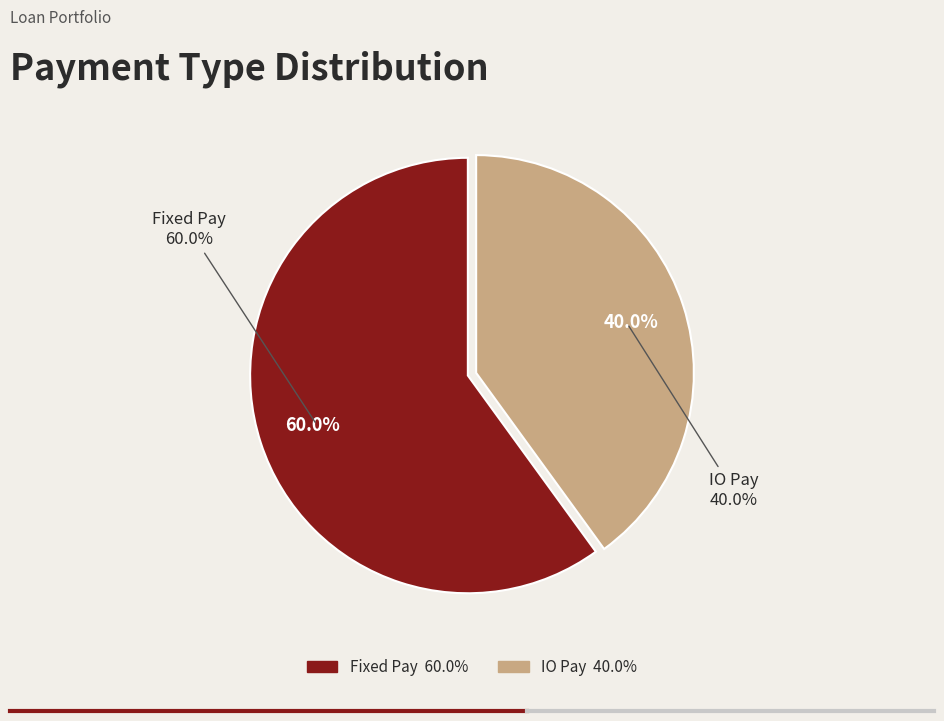

To the nearest percent, what is the difference between the largest and smallest slice percentages?

20%